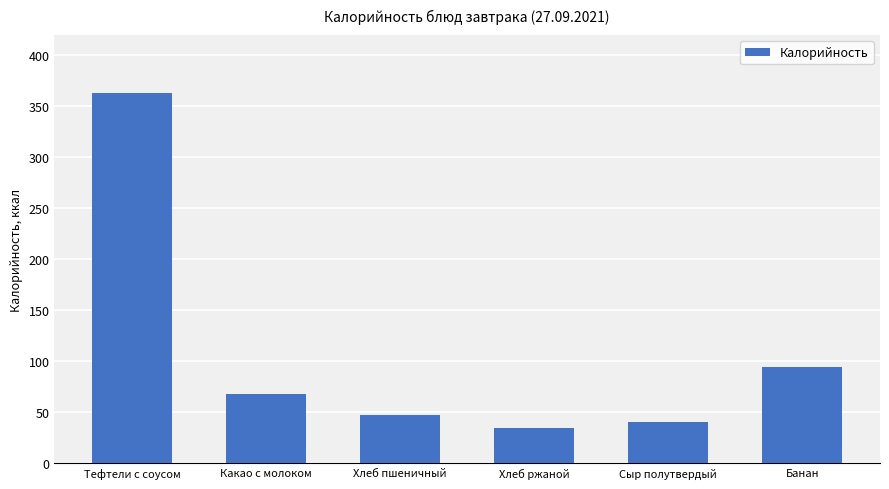

What is the sum of the values at Тефтели с соусом and Хлеб ржаной?

397.0